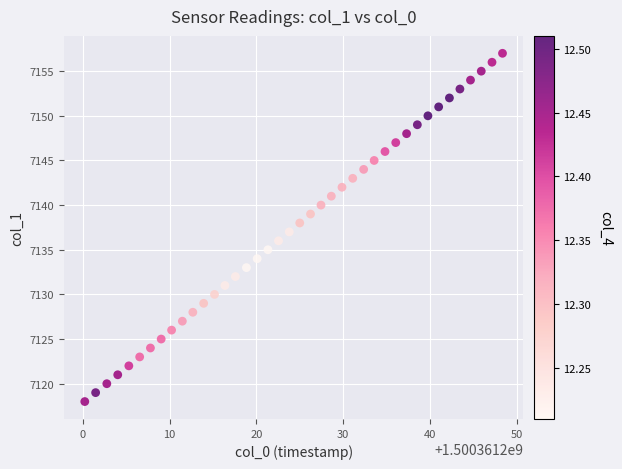

What is the range of Y values (max minus min)?

39